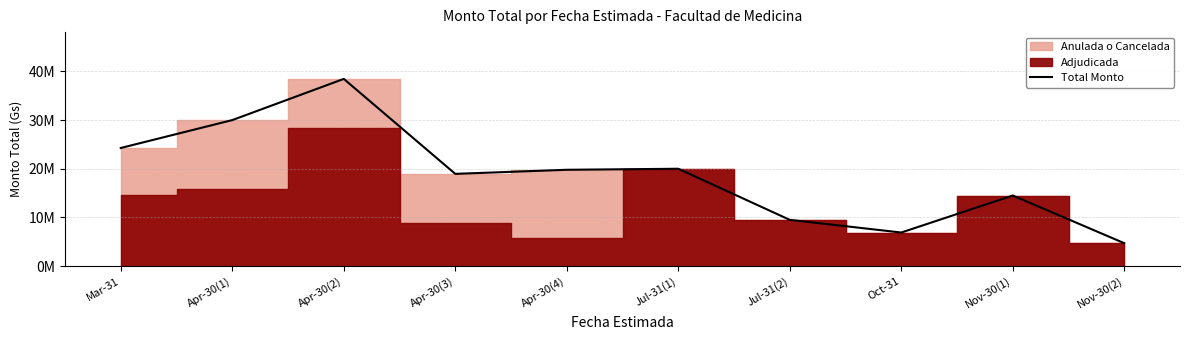

Reading left to right, extract all data points from this chart.

24270000	30000000	38465500	18950000	19790000	20000000	9499000	6894000	14500000	4705920